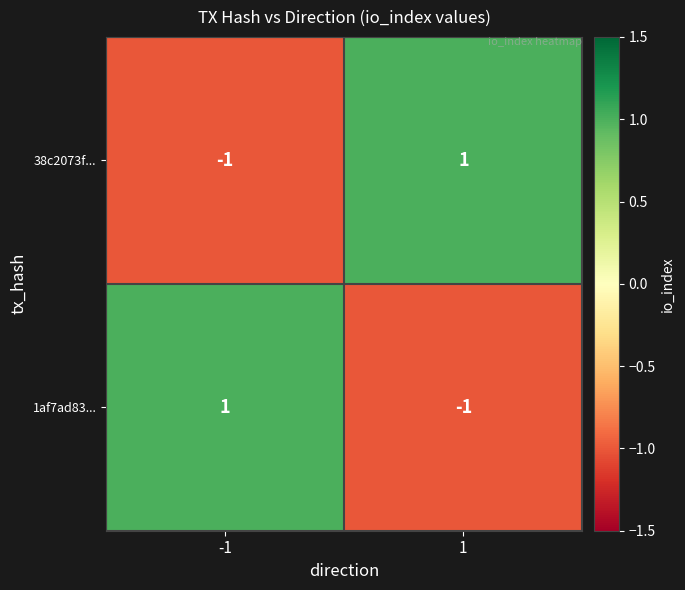

Reading left to right, transcribe all the data shown in this chart.

38c2073f...: -1=-1	1=1
1af7ad83...: -1=1	1=-1